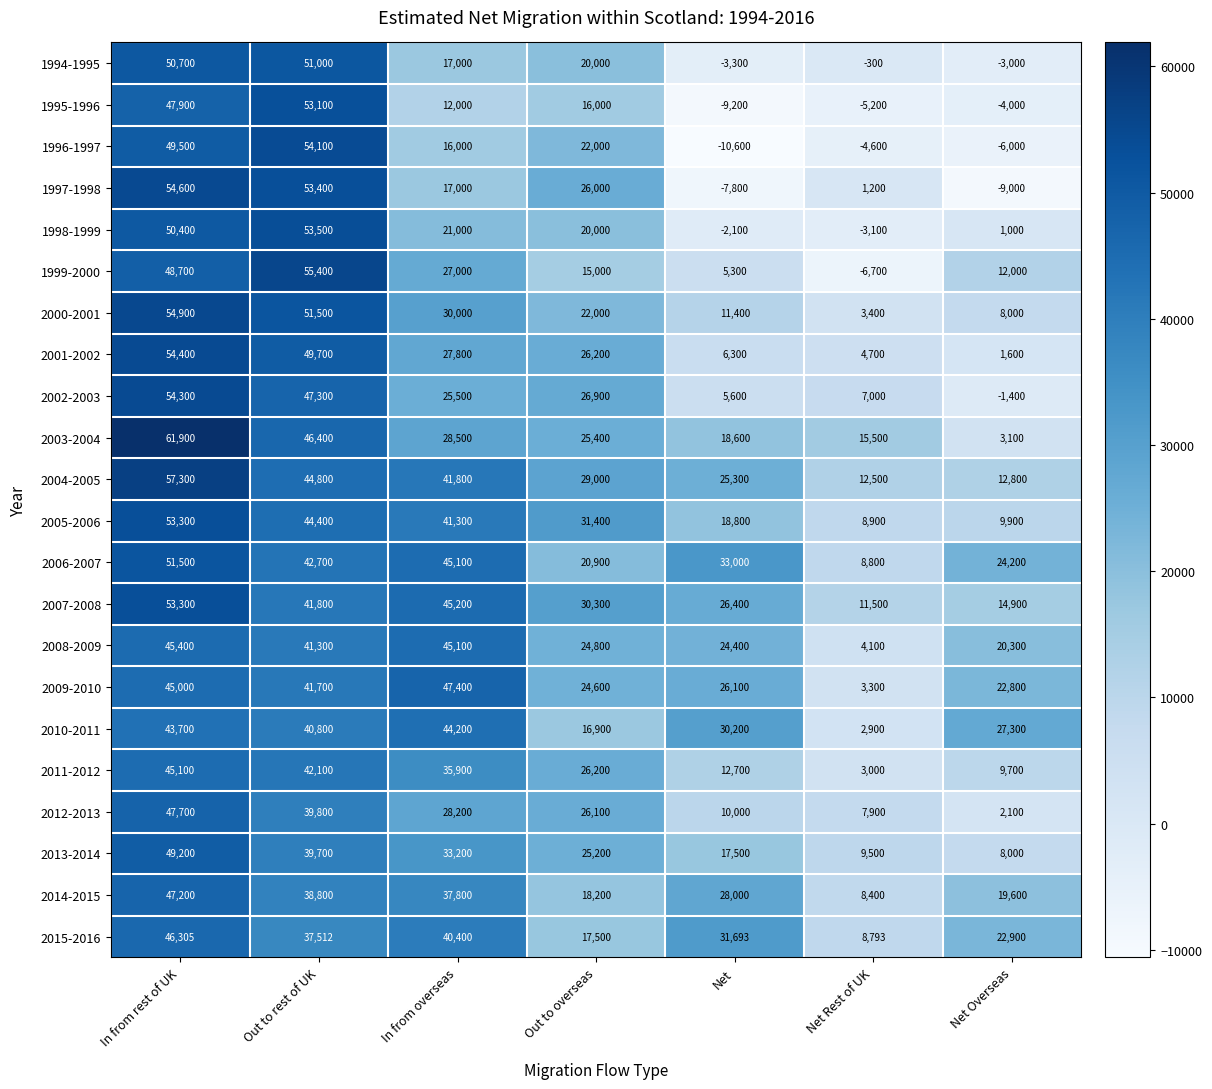

Count the 1999-2000 values in the range 5300 to 48700.

5